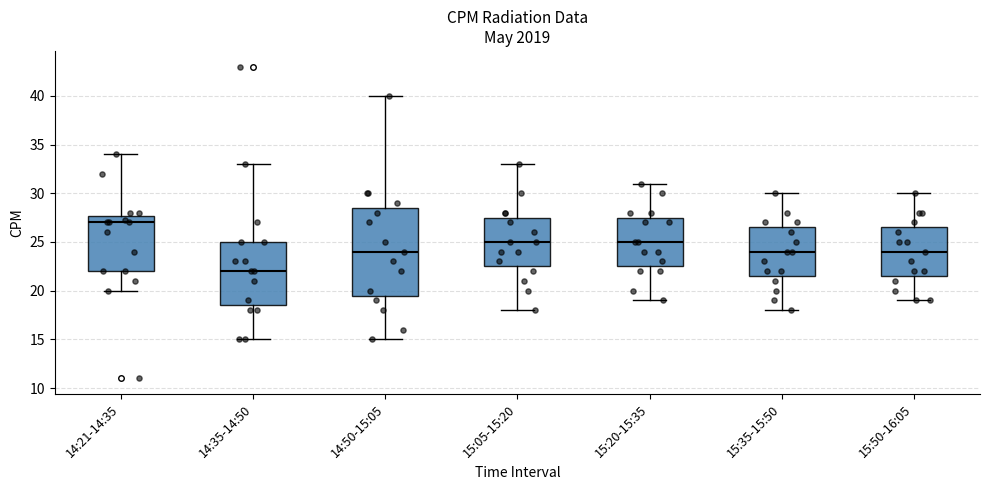

Reading left to right, read every box against the y-axis: the position of its median line, the range the box covers, and the ends of its whiskers. The values are not printed on the chart, so give them approximately, as read against the axis.

14:21-14:35: median 27.0, box 22.0 to 27.5, whiskers 20.0 to 34.0
14:35-14:50: median 22.0, box 18.5 to 25.0, whiskers 15.0 to 33.0
14:50-15:05: median 24.0, box 19.5 to 28.5, whiskers 15.0 to 40.0
15:05-15:20: median 25.0, box 22.5 to 27.5, whiskers 18.0 to 33.0
15:20-15:35: median 25.0, box 22.5 to 27.5, whiskers 19.0 to 31.0
15:35-15:50: median 24.0, box 21.5 to 26.5, whiskers 18.0 to 30.0
15:50-16:05: median 24.0, box 21.5 to 26.5, whiskers 19.0 to 30.0